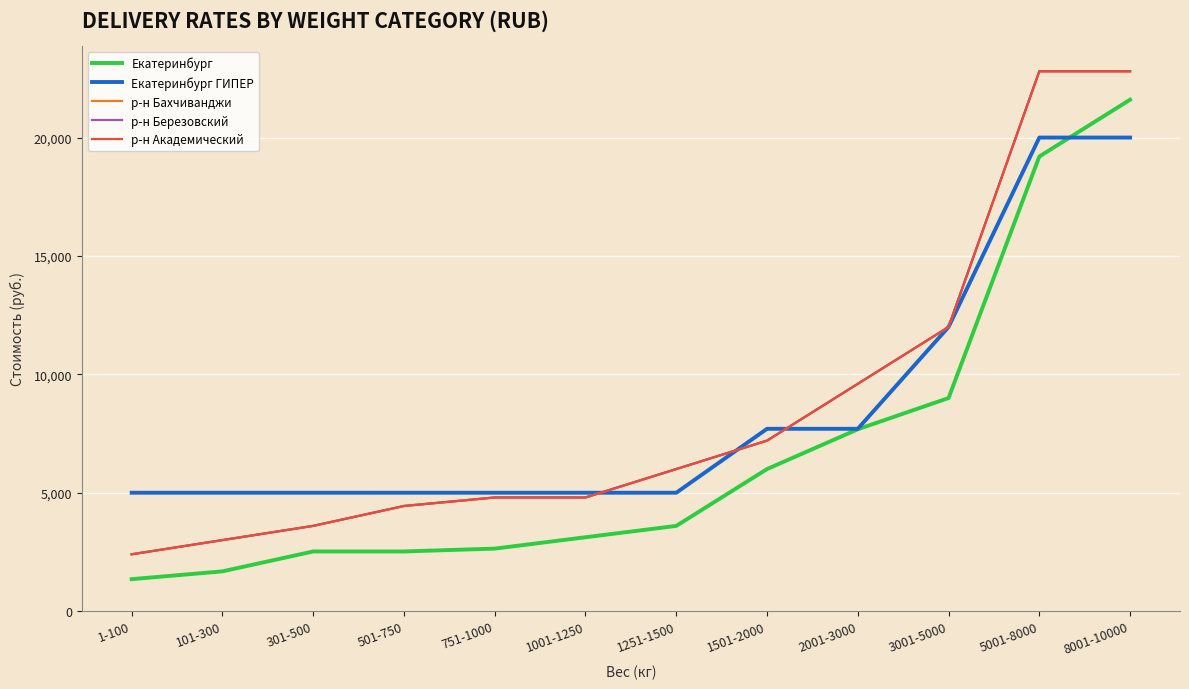

Which category has the highest value across all series?

5001-8000